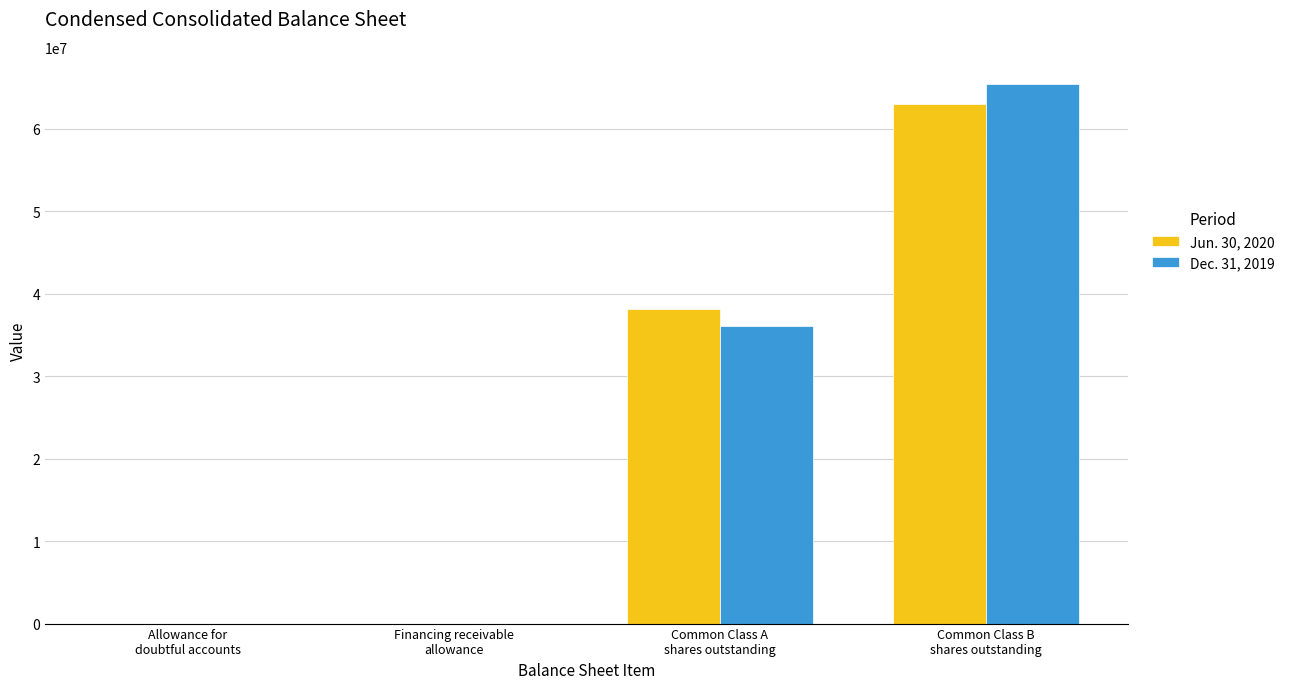

At which label does Jun. 30, 2020 reach its peak?

Common Class B
shares outstanding